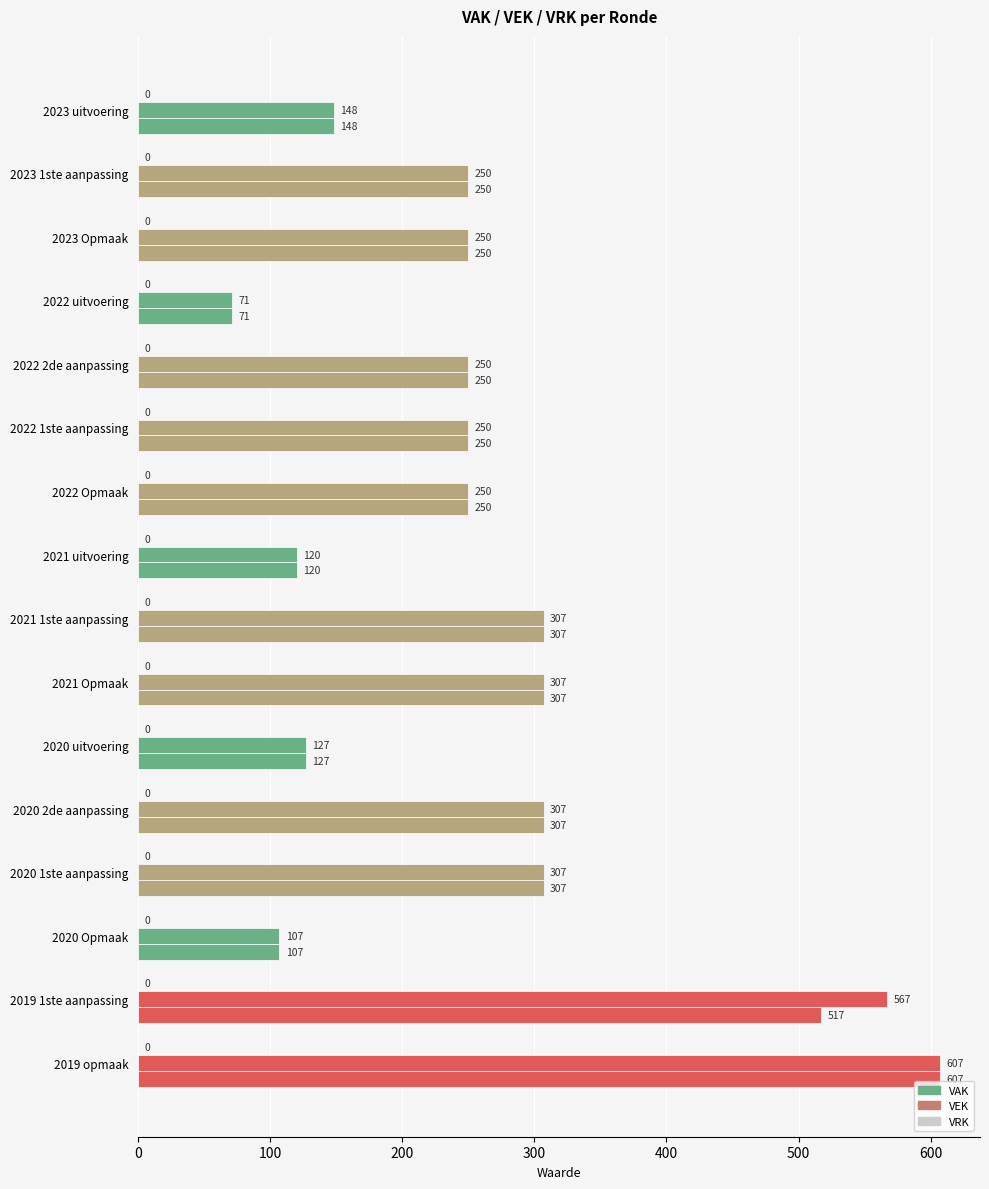

Which series has the largest total across all categories?

VEK